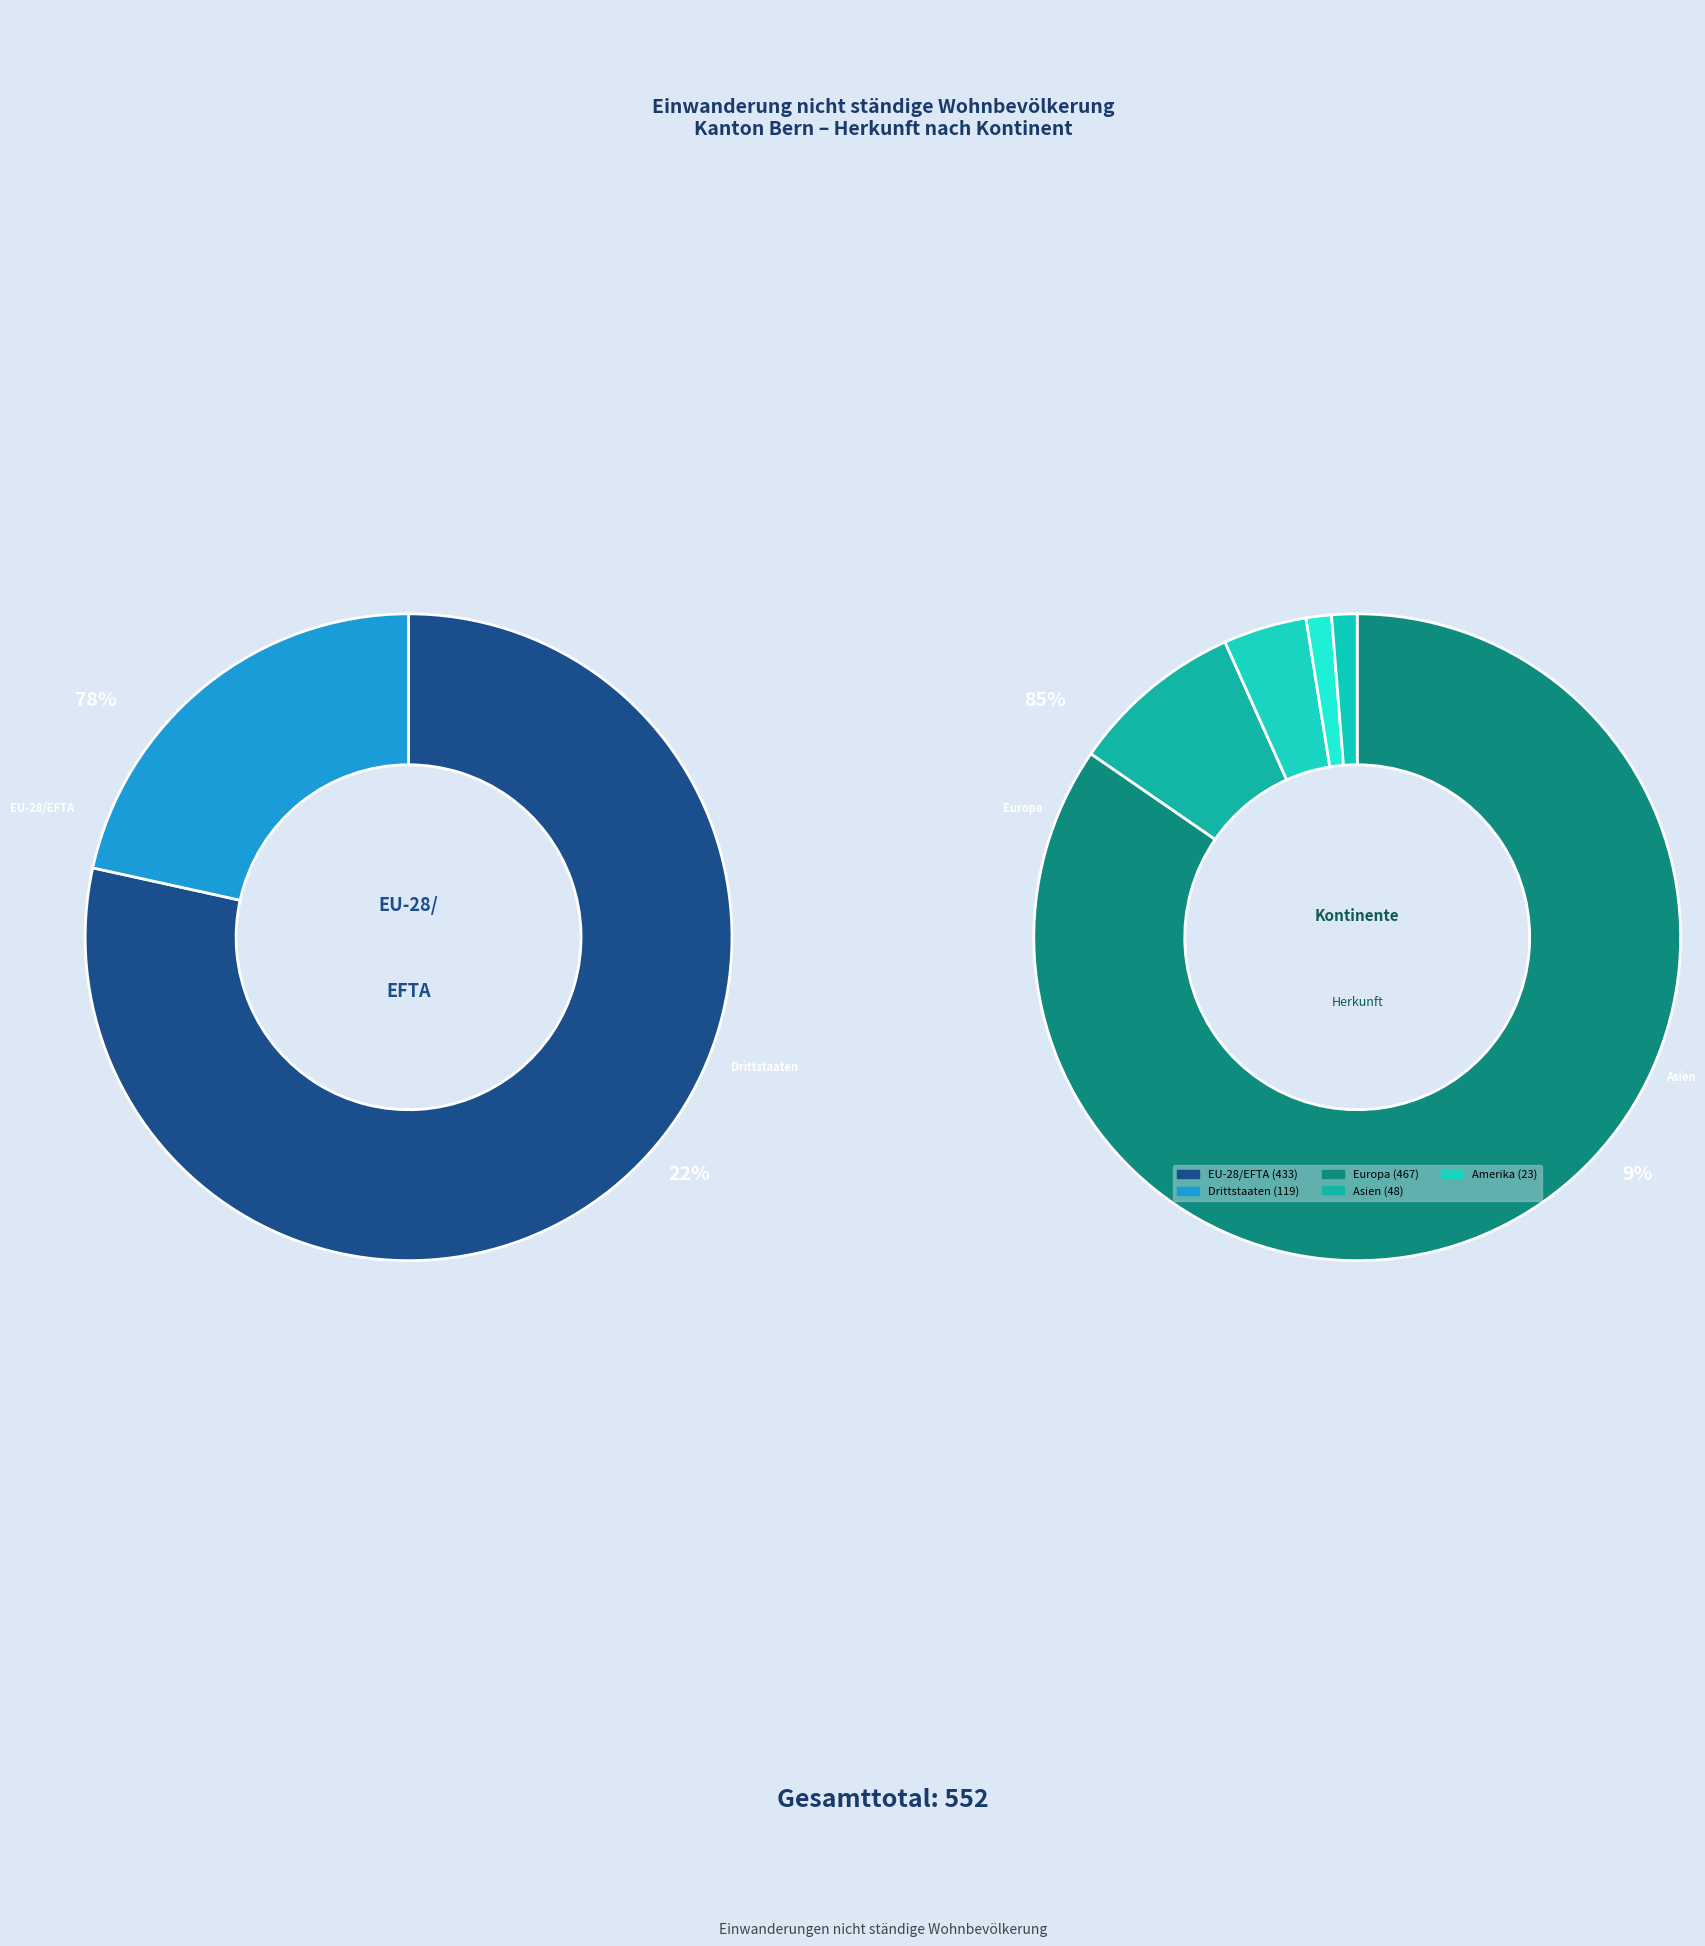

True or false: Afrika accounts for 1% of the total.

True